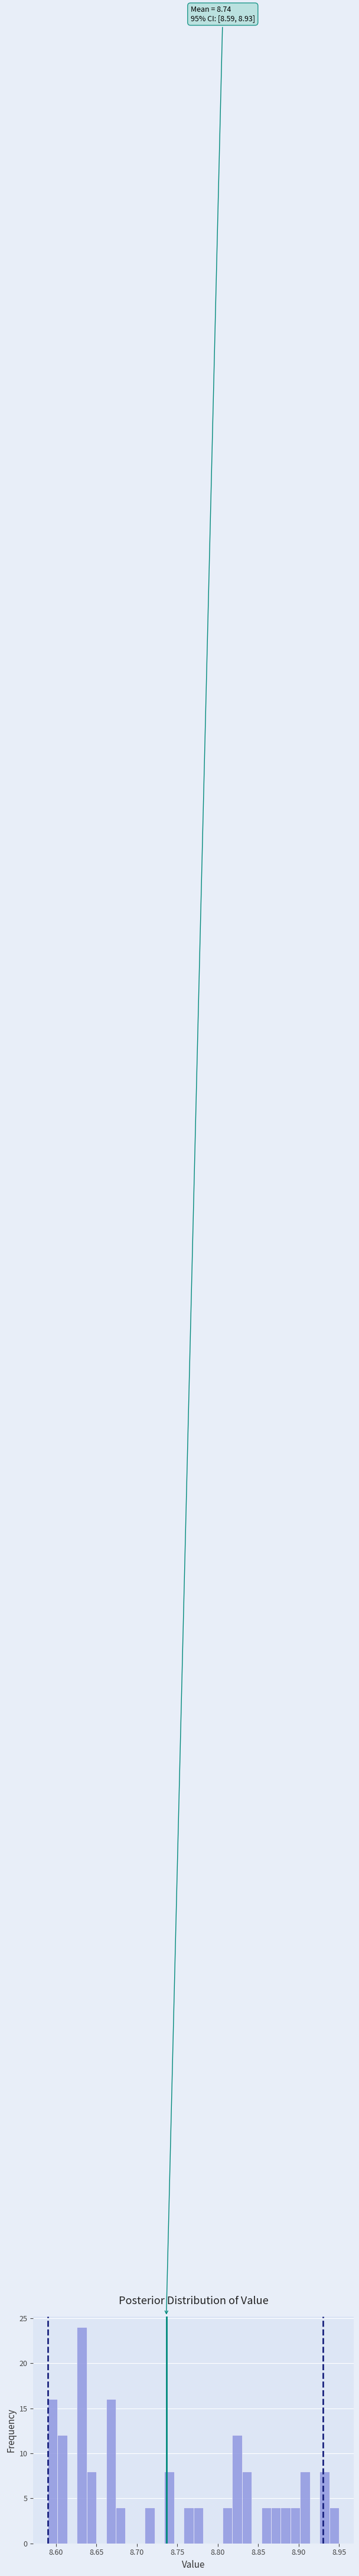

Around what value on the x-axis is the tallest bar? Give the approximate position of its centre, as read against the axis.

8.630